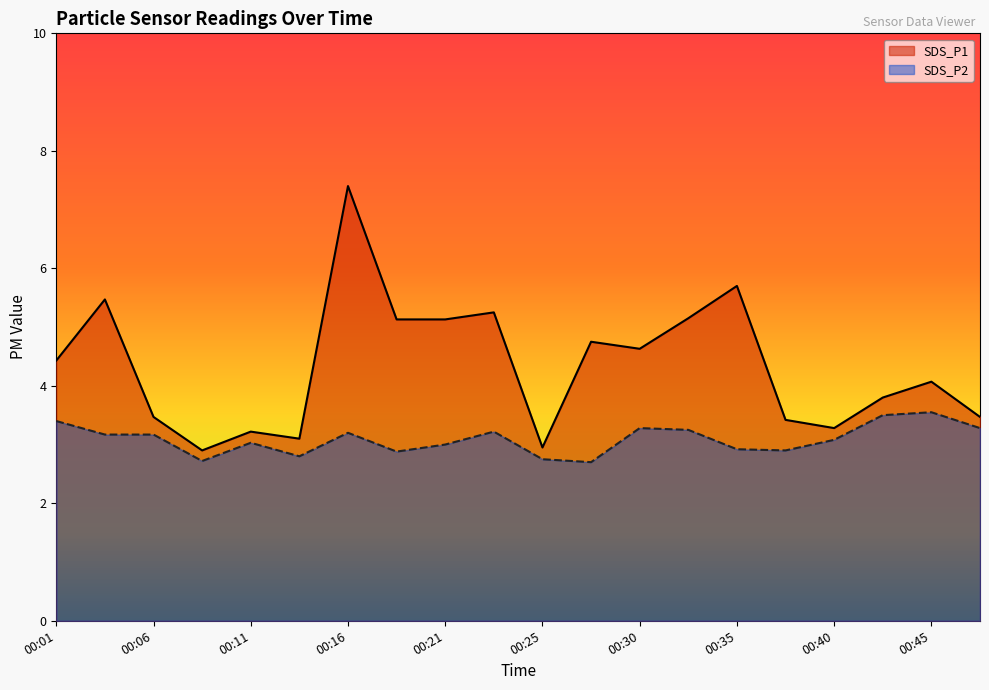

What is the average value of the SDS_P1 line series?

4.3